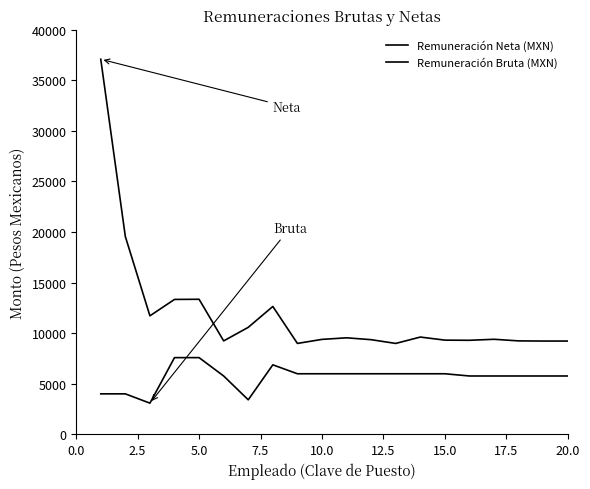

True or false: Remuneración Bruta (MXN) and Remuneración Neta (MXN) intersect in this chart.

False